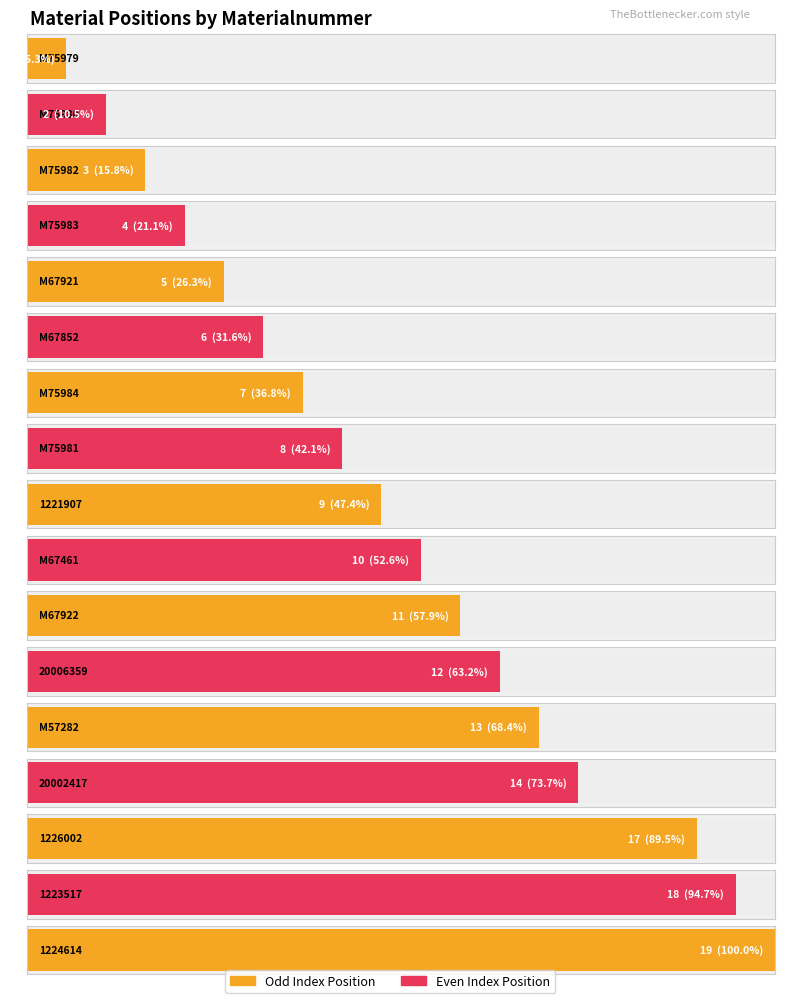

Count the number of categories in the chart.

17